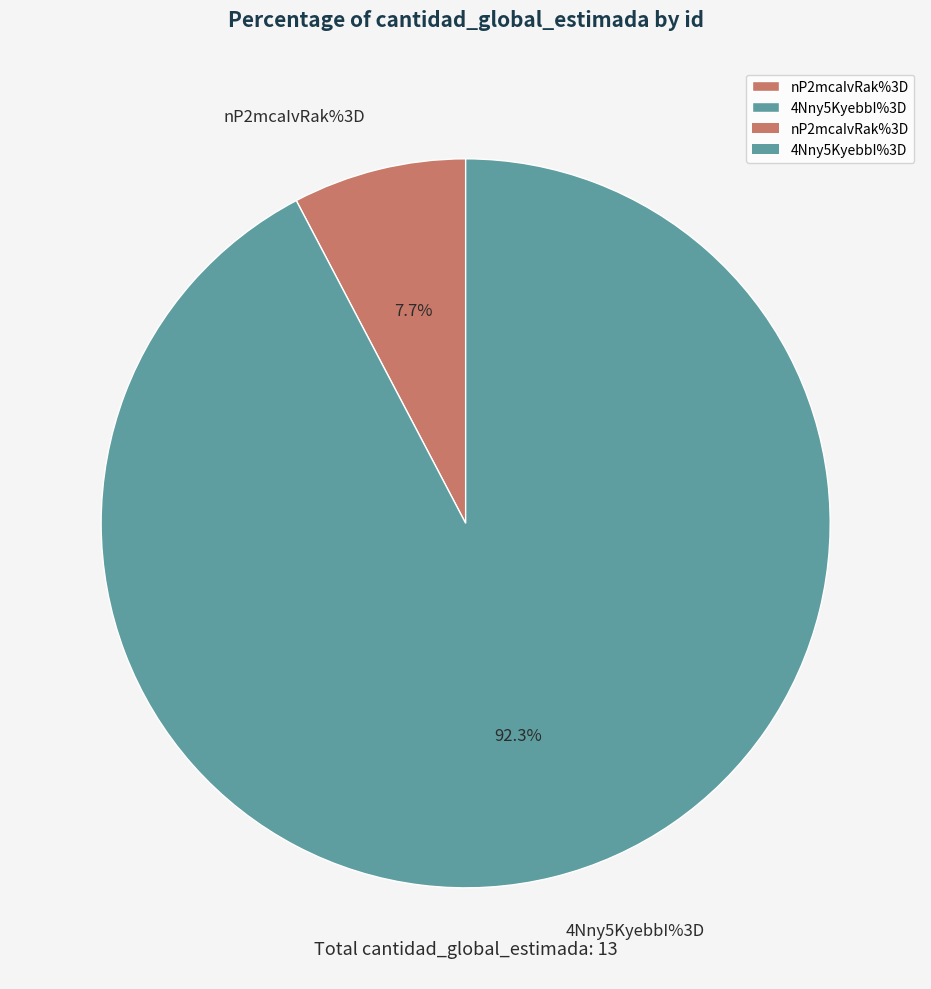

What is the smallest slice in the pie chart?

nP2mcaIvRak%3D